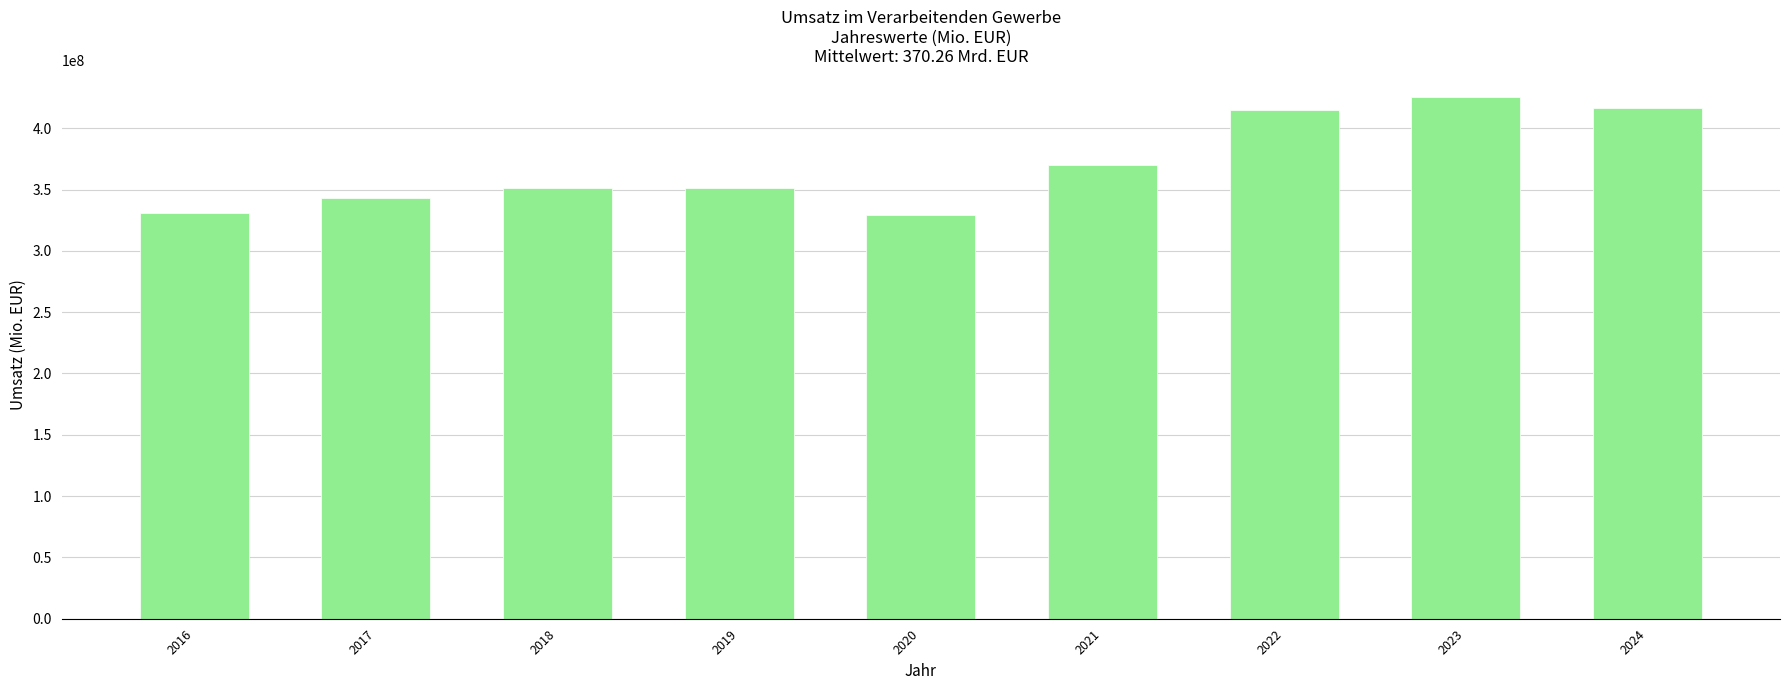

What value does the data have at 2022, to the nearest 100?

414981400